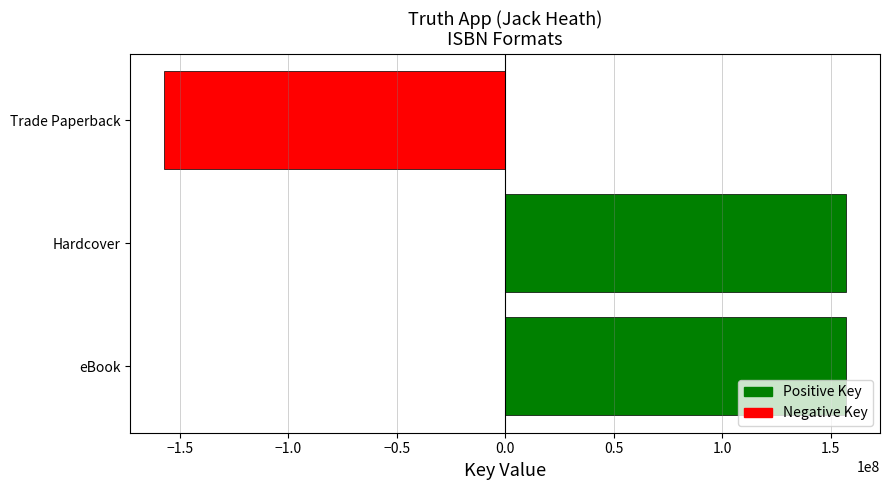

Is it true that the value at Trade Paperback is -157013760?

True